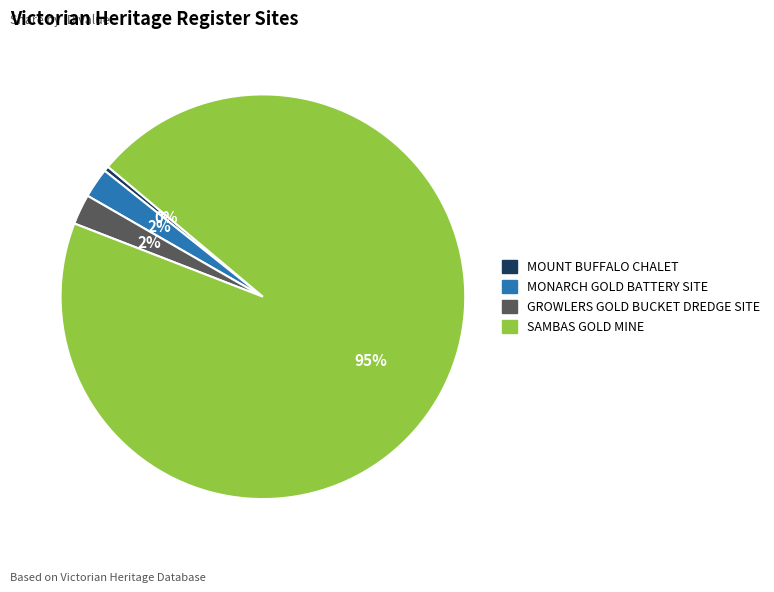

How many segments does this pie chart have?

4